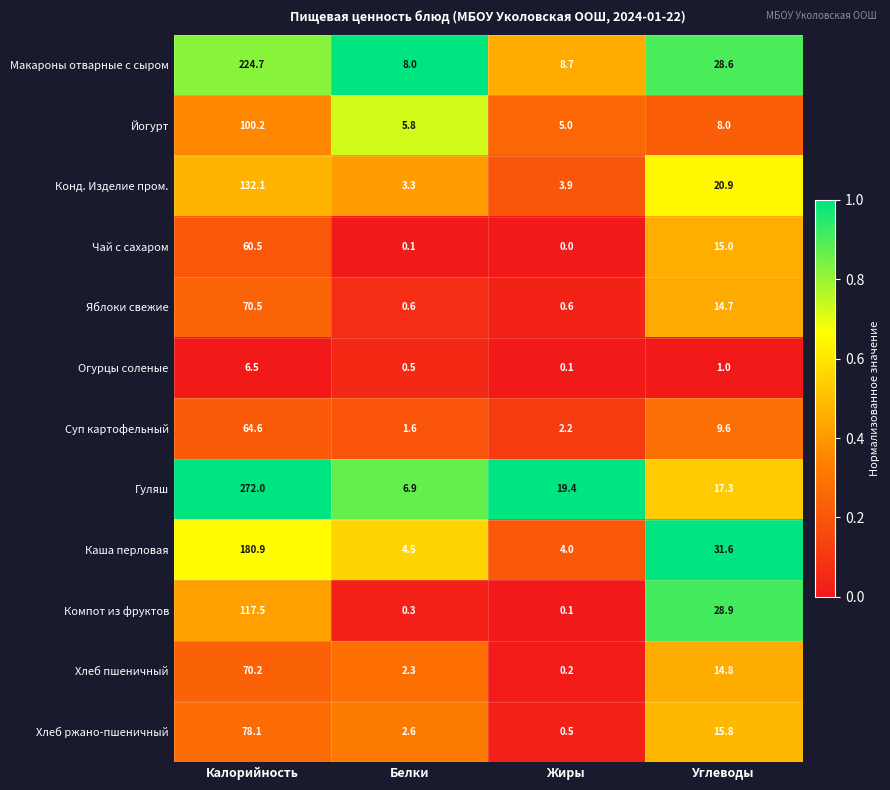

What is the difference between the highest and lowest values at Углеводы?

30.6